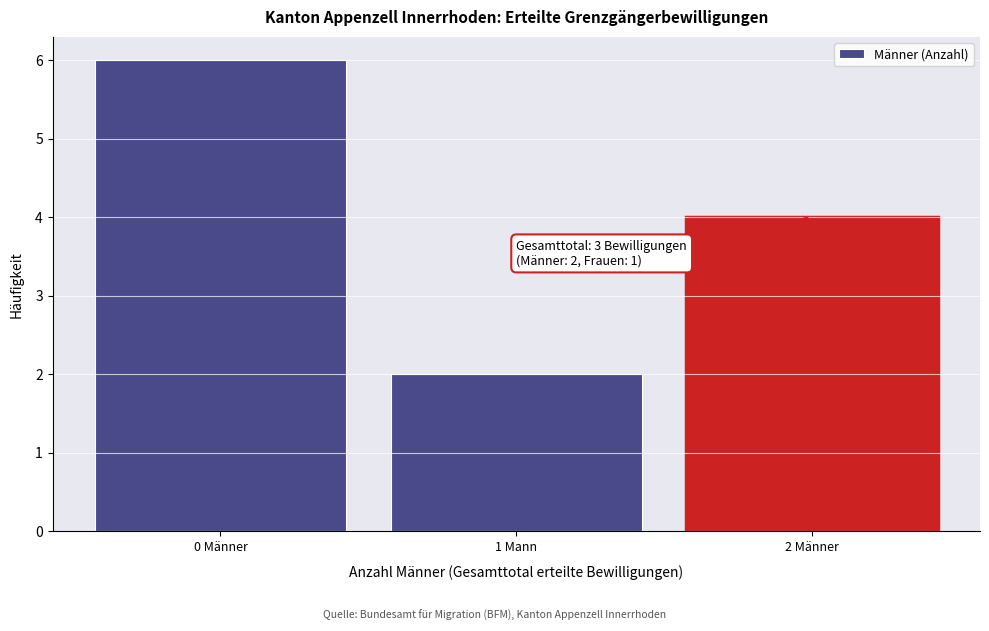

Reading left to right, list all the values displayed in this chart.

6	2	4